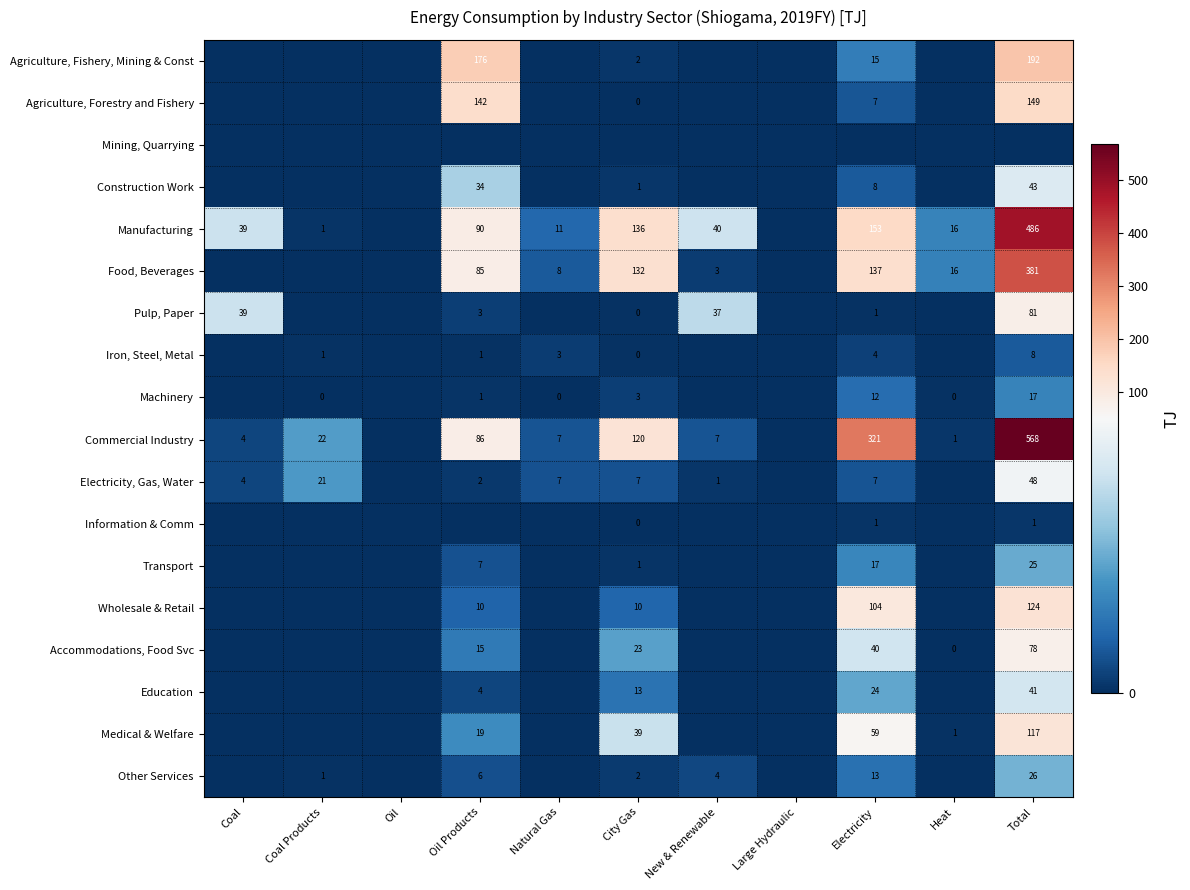

The value of Wholesale & Retail at Total is 124. True or false?

True